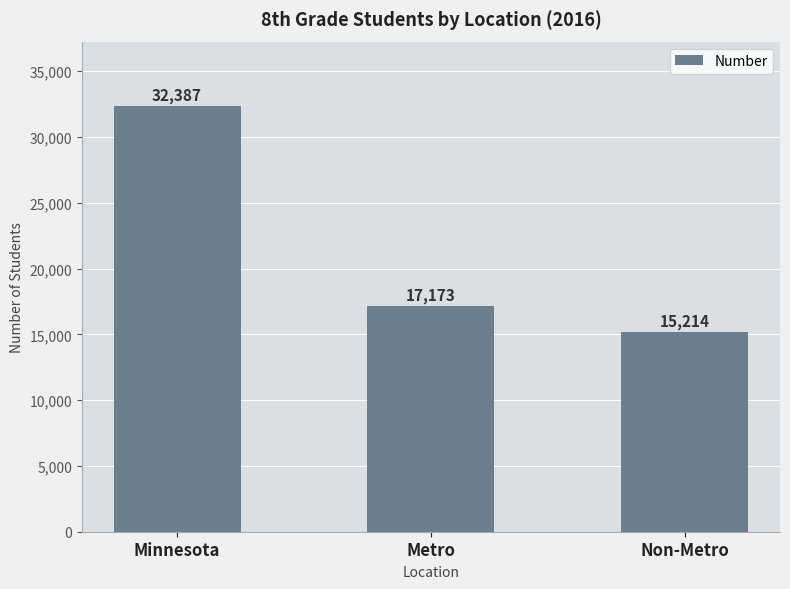

Is it true that the value at Metro is 7366?

False